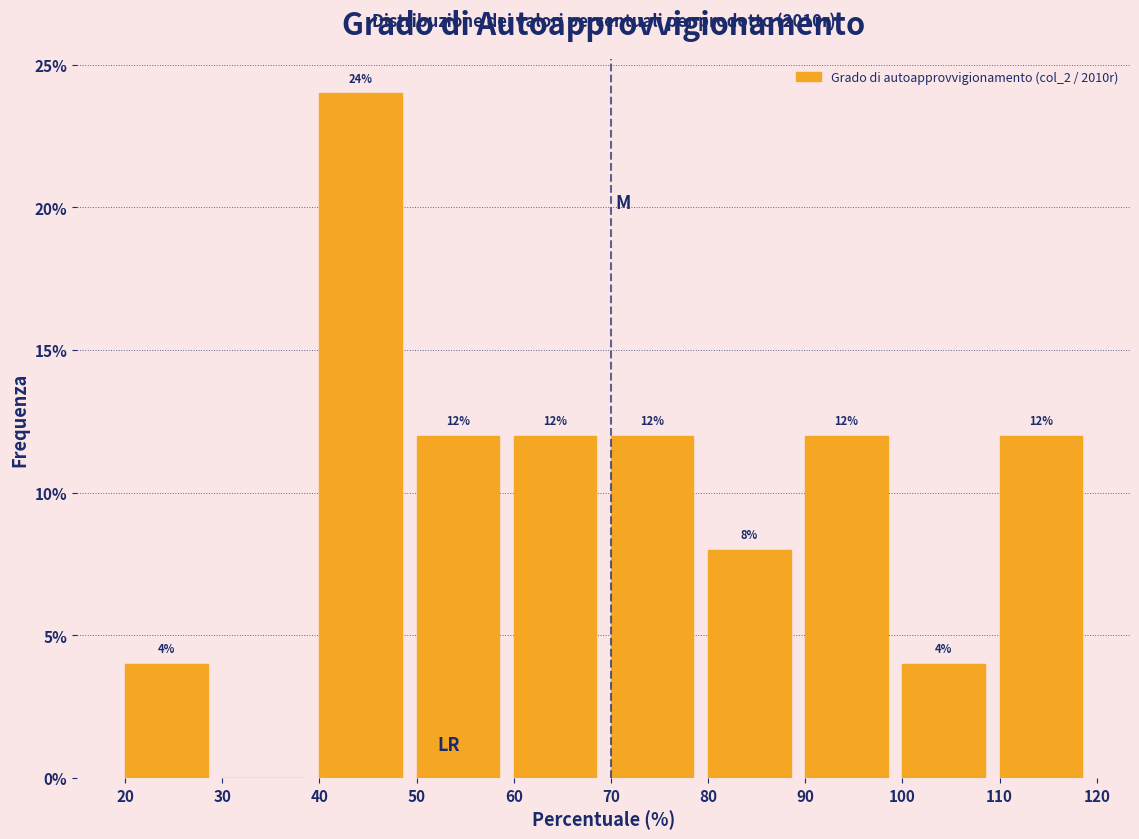

Which range on the x-axis has the tallest bar?

40 to 50